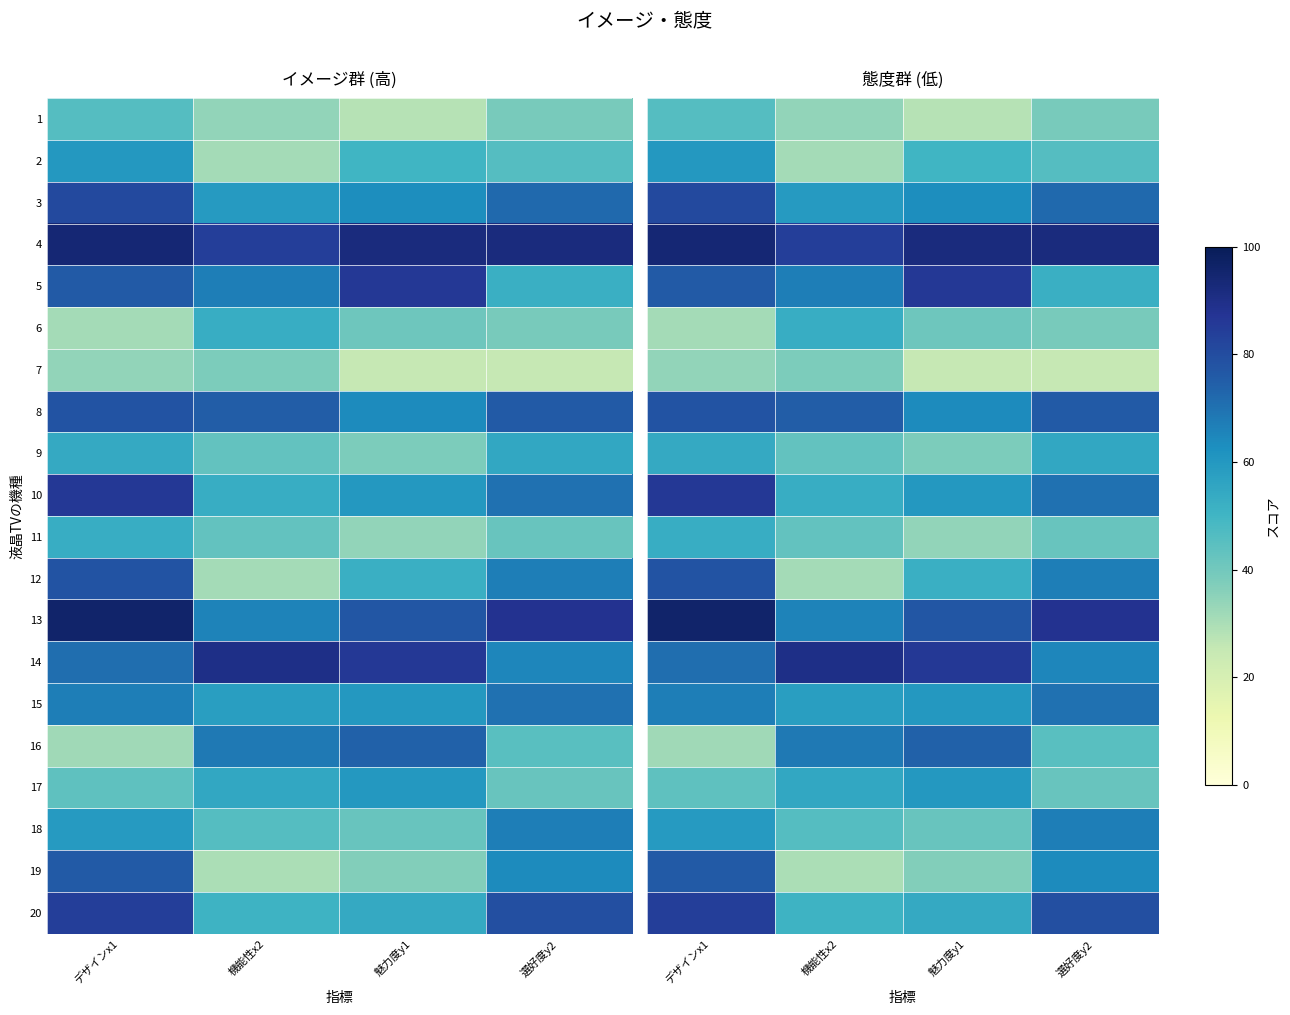

What is the smallest value displayed?

25